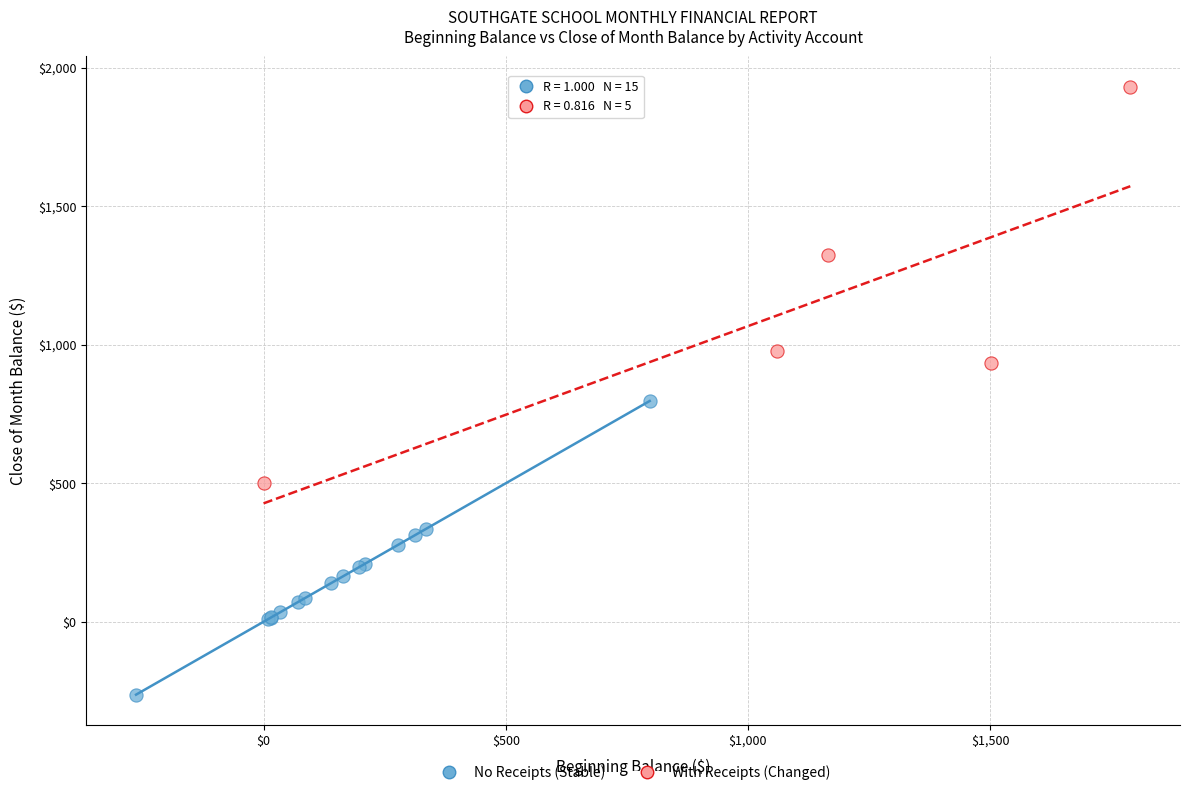

Which series reaches the minimum Y coordinate?

No Receipts (Stable)